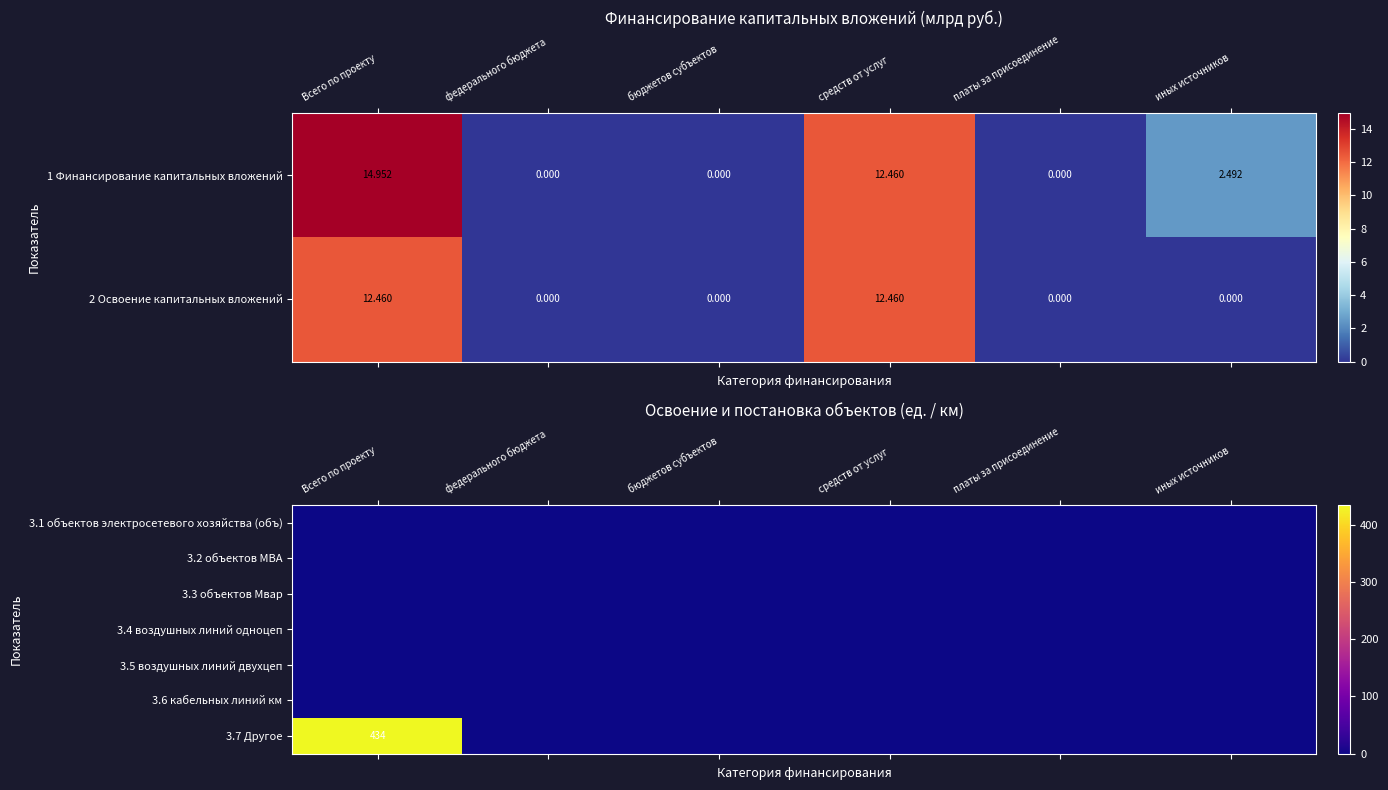

Which has a higher value, иных источников or платы за присоединение?

иных источников